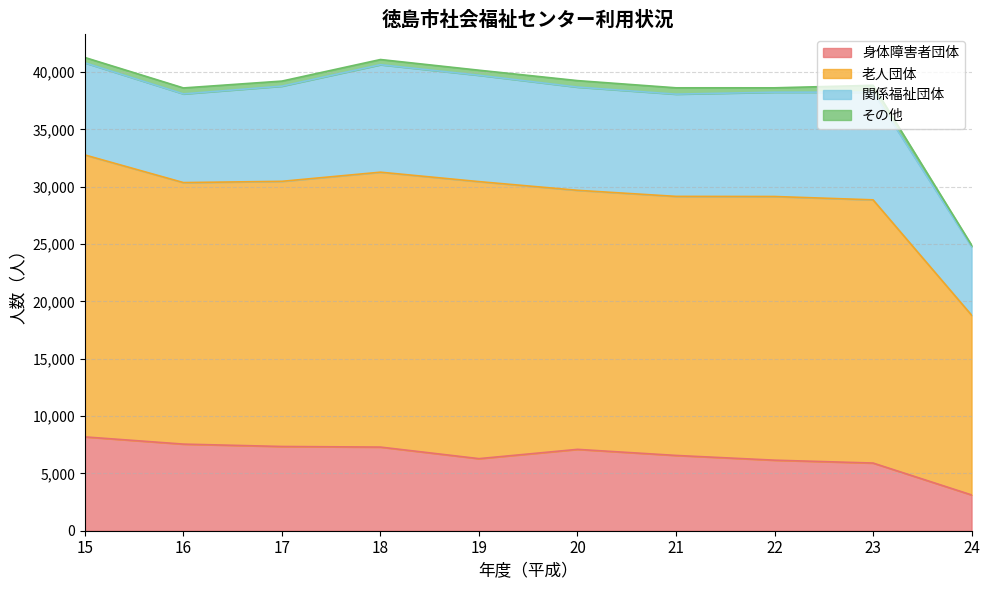

Is it true that 身体障害者団体 equals 4805 at 17?

False